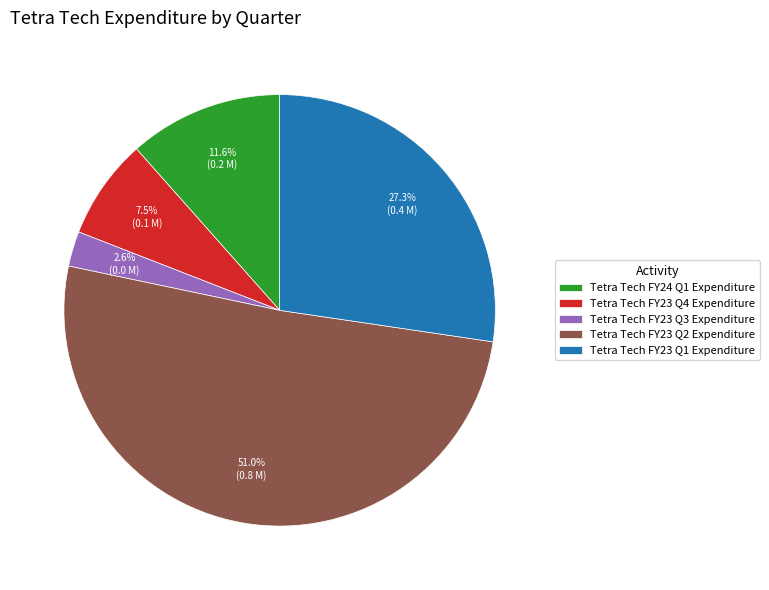

How many slices are in this pie chart?

5